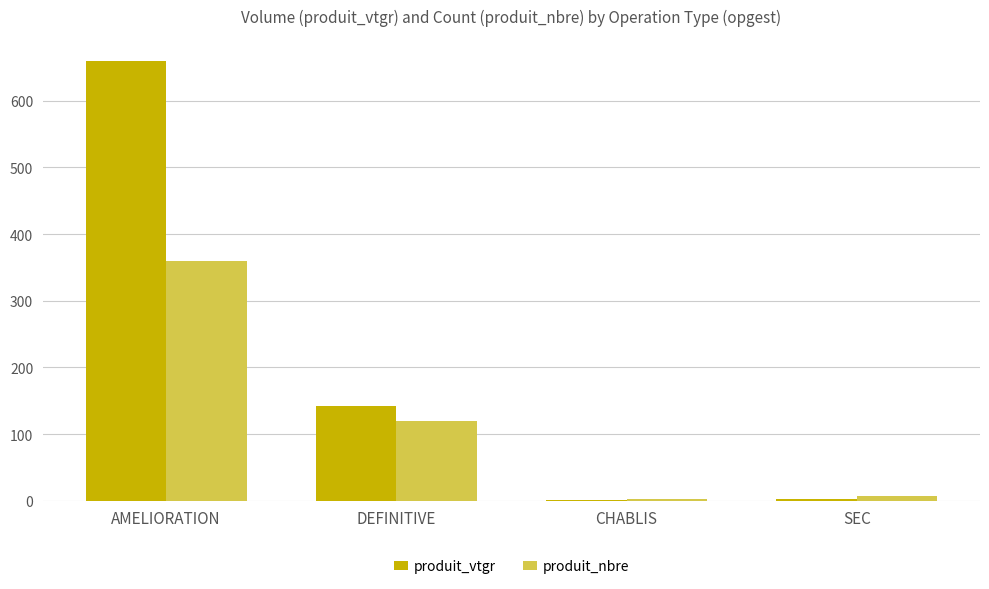

Between AMELIORATION and CHABLIS, which series saw the biggest shift?

produit_vtgr